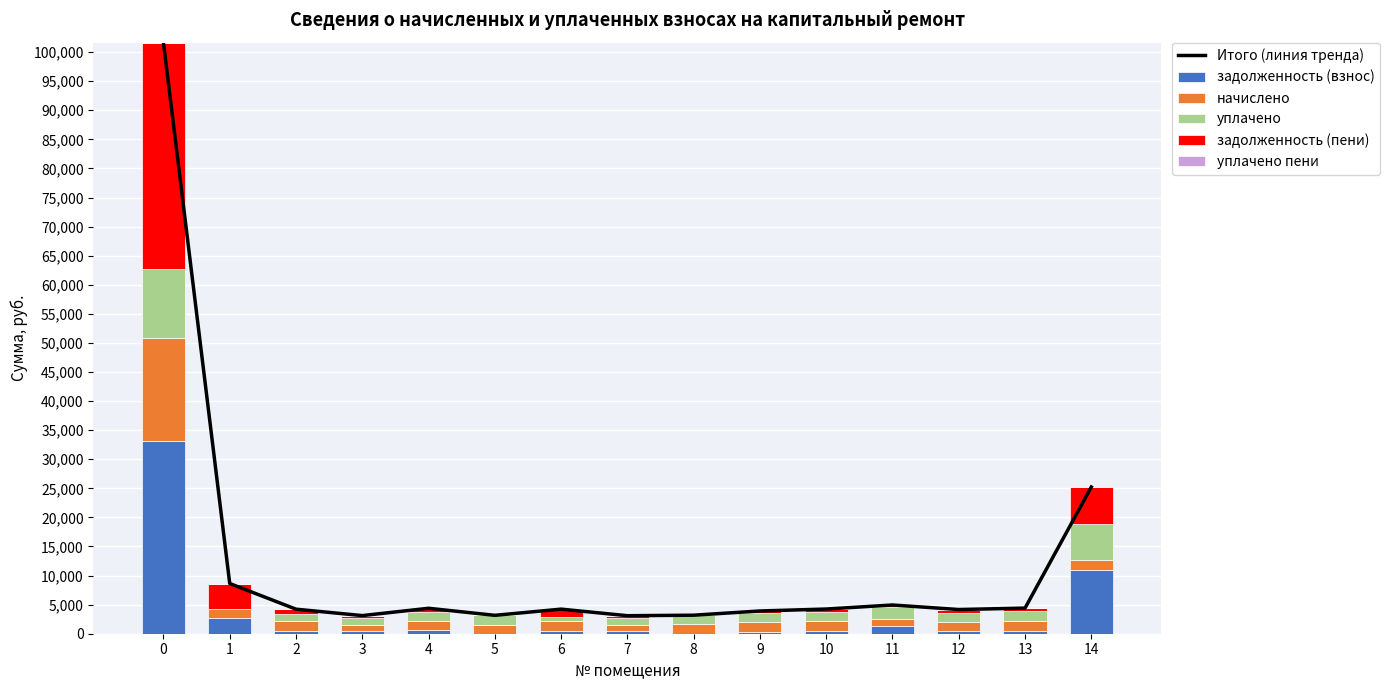

How many values in the начислено series are below 1585?

7